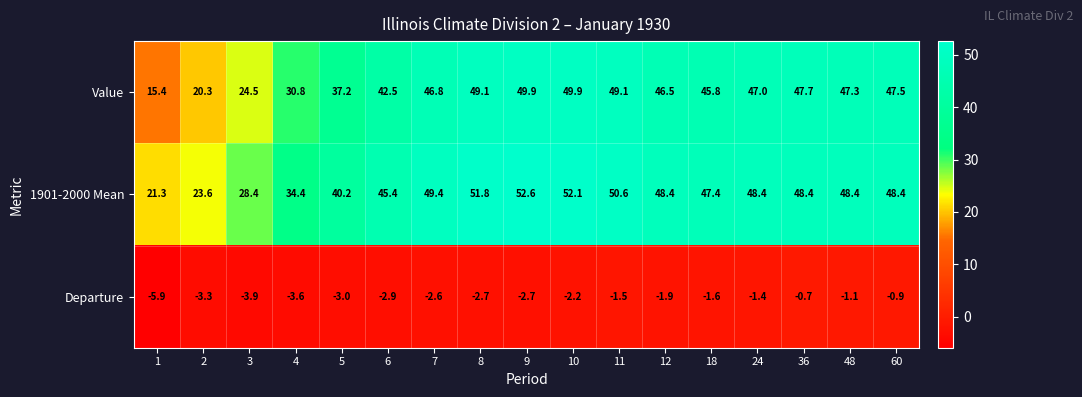

At 24, list the series in order from largest to smallest.

1901-2000 Mean, Value, Departure